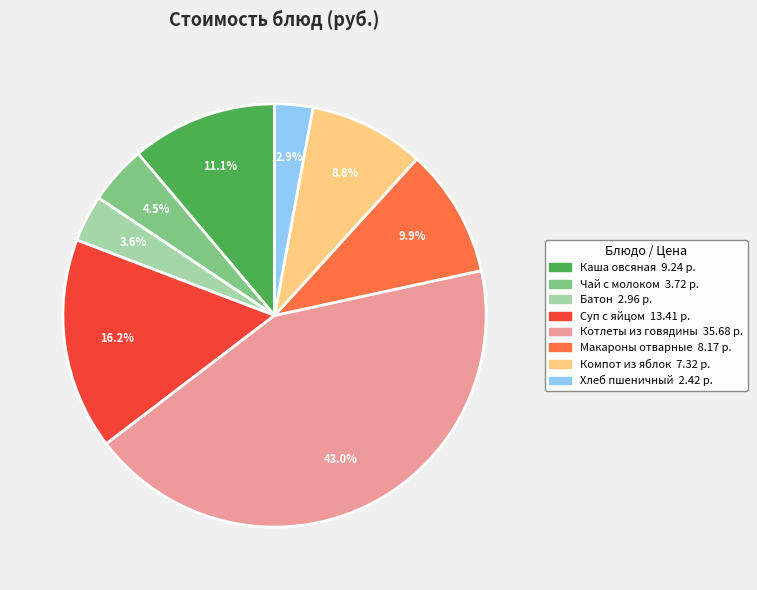

Rank the categories by value from highest to lowest.

Котлеты из говядины, Суп с яйцом, Каша овсяная, Макароны отварные, Компот из яблок, Чай с молоком, Батон, Хлеб пшеничный